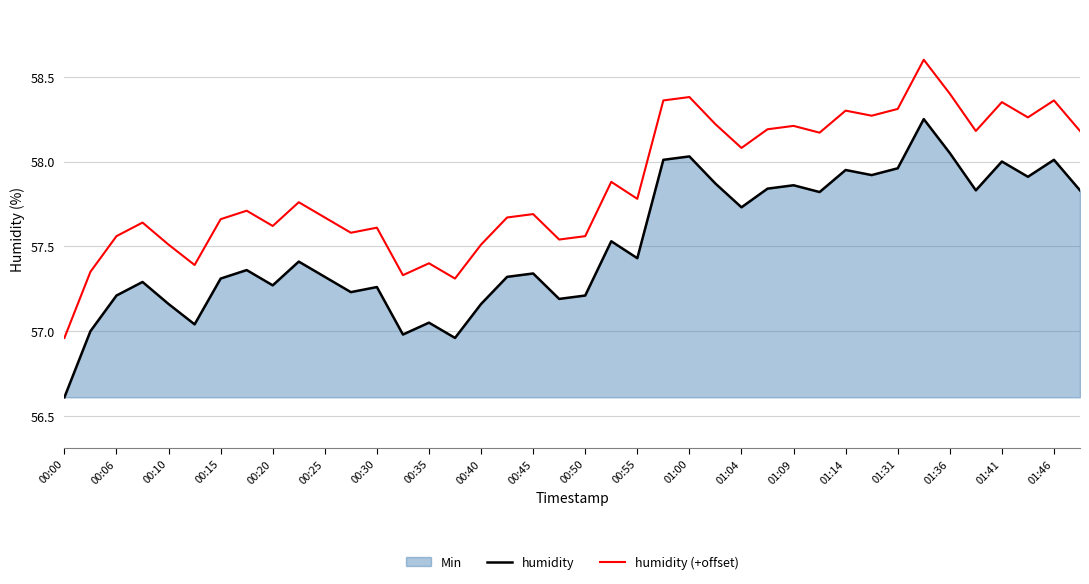

The humidity series shows 14.0 at 00:10. True or false?

False